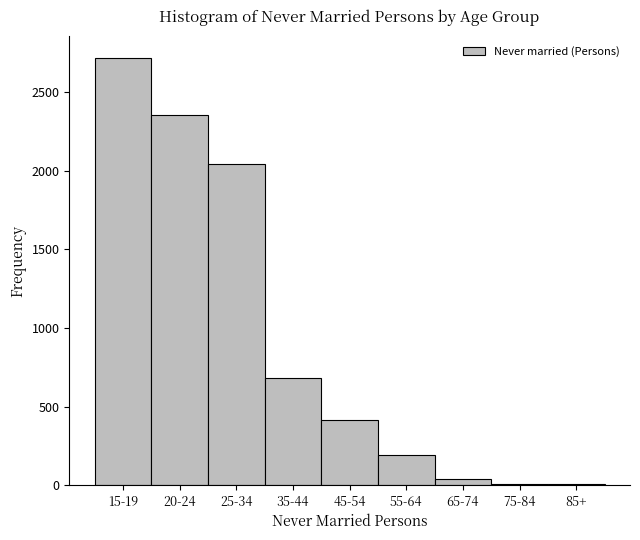

What is the greatest value displayed?

2721